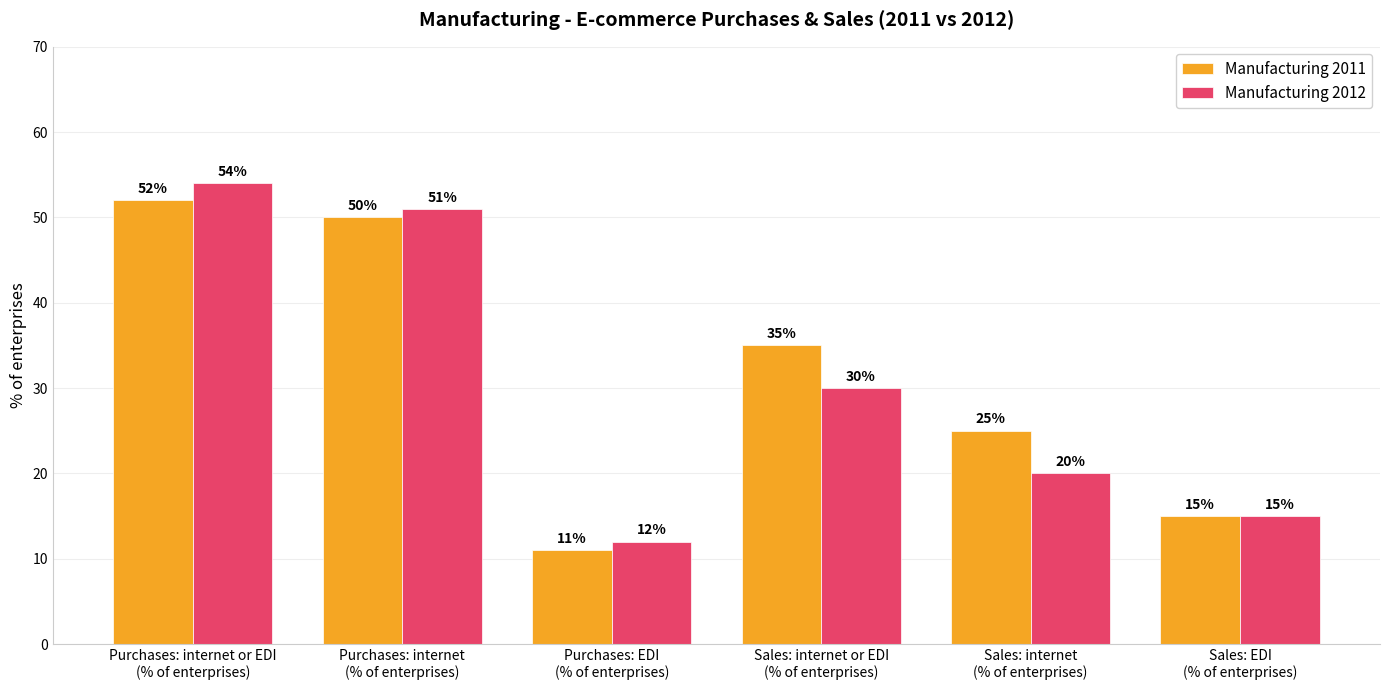

Reading left to right, list all the values displayed in this chart.

Manufacturing 2011: Purchases: internet or EDI
(% of enterprises)=52	Purchases: internet
(% of enterprises)=50	Purchases: EDI
(% of enterprises)=11	Sales: internet or EDI
(% of enterprises)=35	Sales: internet
(% of enterprises)=25	Sales: EDI
(% of enterprises)=15
Manufacturing 2012: Purchases: internet or EDI
(% of enterprises)=54	Purchases: internet
(% of enterprises)=51	Purchases: EDI
(% of enterprises)=12	Sales: internet or EDI
(% of enterprises)=30	Sales: internet
(% of enterprises)=20	Sales: EDI
(% of enterprises)=15